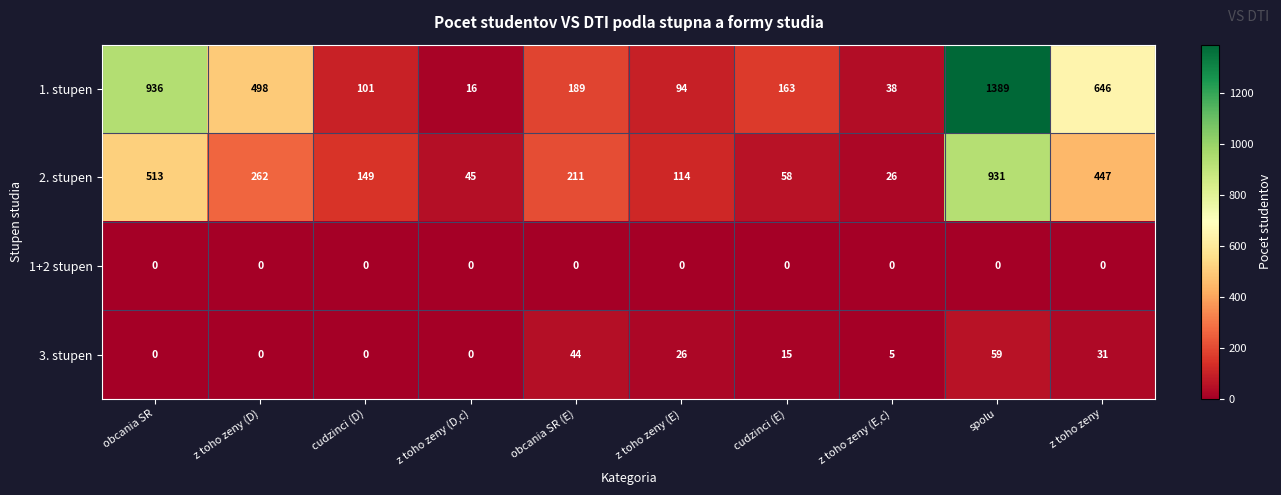

Which category has the lowest value in the 2. stupen series?

z toho zeny (E,c)